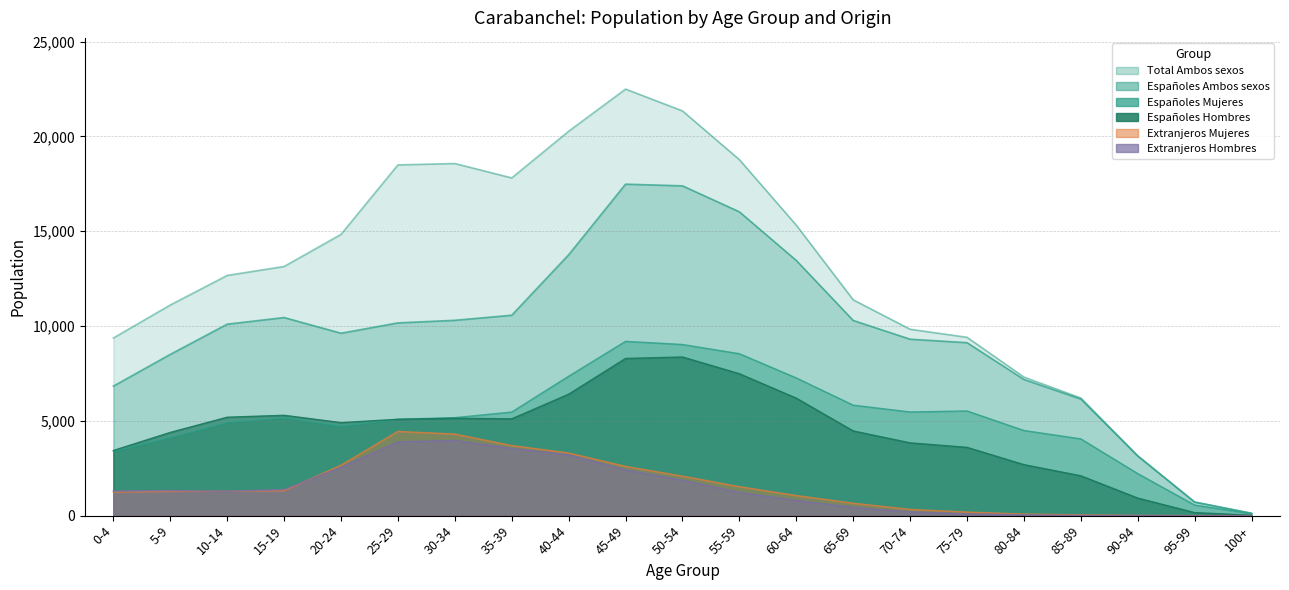

Reading right to left, what are all the values shown in this chart?

Total Ambos sexos: 126	719	3162	6206	7308	9406	9830	11381	15320	18774	21344	22495	20271	17810	18570	18498	14833	13140	12668	11109	9369
Españoles Ambos sexos: 124	716	3142	6150	7181	9122	9305	10293	13457	16022	17393	17481	13757	10569	10302	10165	9620	10447	10097	8505	6830
Españoles Hombres: 23	159	926	2102	2690	3601	3838	4467	6196	7483	8367	8289	6405	5105	5135	5081	4905	5292	5190	4389	3436
Españoles Mujeres: 101	557	2216	4048	4491	5521	5467	5826	7261	8539	9026	9192	7352	5464	5167	5084	4715	5155	4907	4116	3394
Extranjeros Hombres: 0	0	8	13	44	95	196	433	803	1226	1868	2416	3210	3546	3966	3891	2550	1381	1283	1324	1299
Extranjeros Mujeres: 2	3	12	43	83	189	329	655	1060	1526	2083	2598	3304	3695	4302	4442	2663	1312	1288	1280	1239